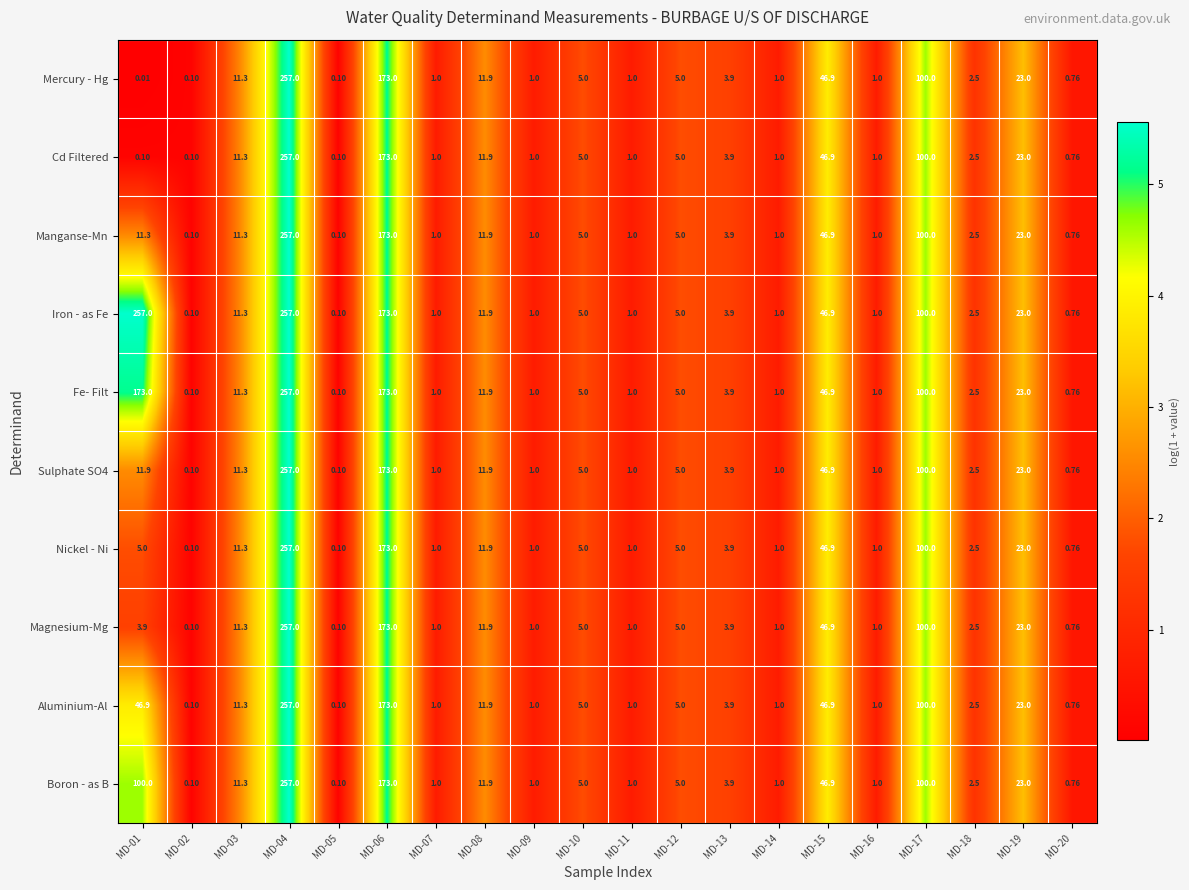

Which series has the largest range (max minus min)?

Mercury - Hg